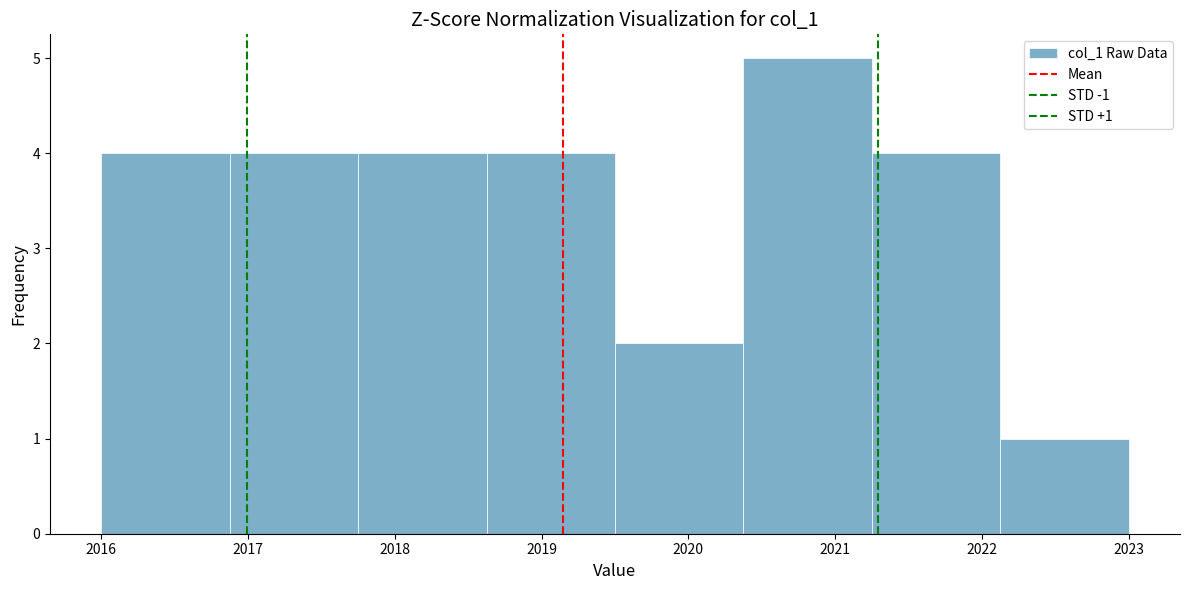

Which range on the x-axis has the tallest bar?

2020.4 to 2021.3